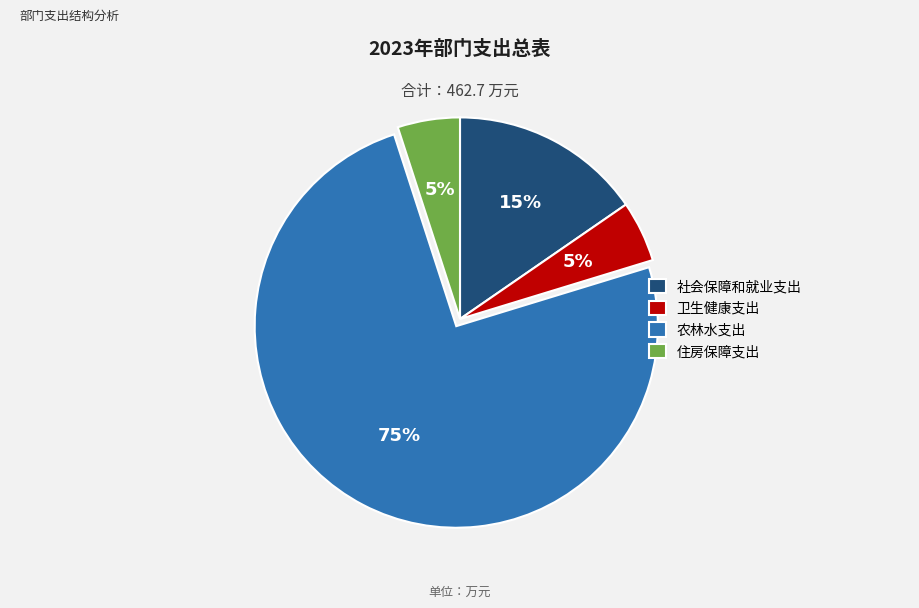

What is the ratio of the value at 住房保障支出 to the value at 农林水支出?

0.1